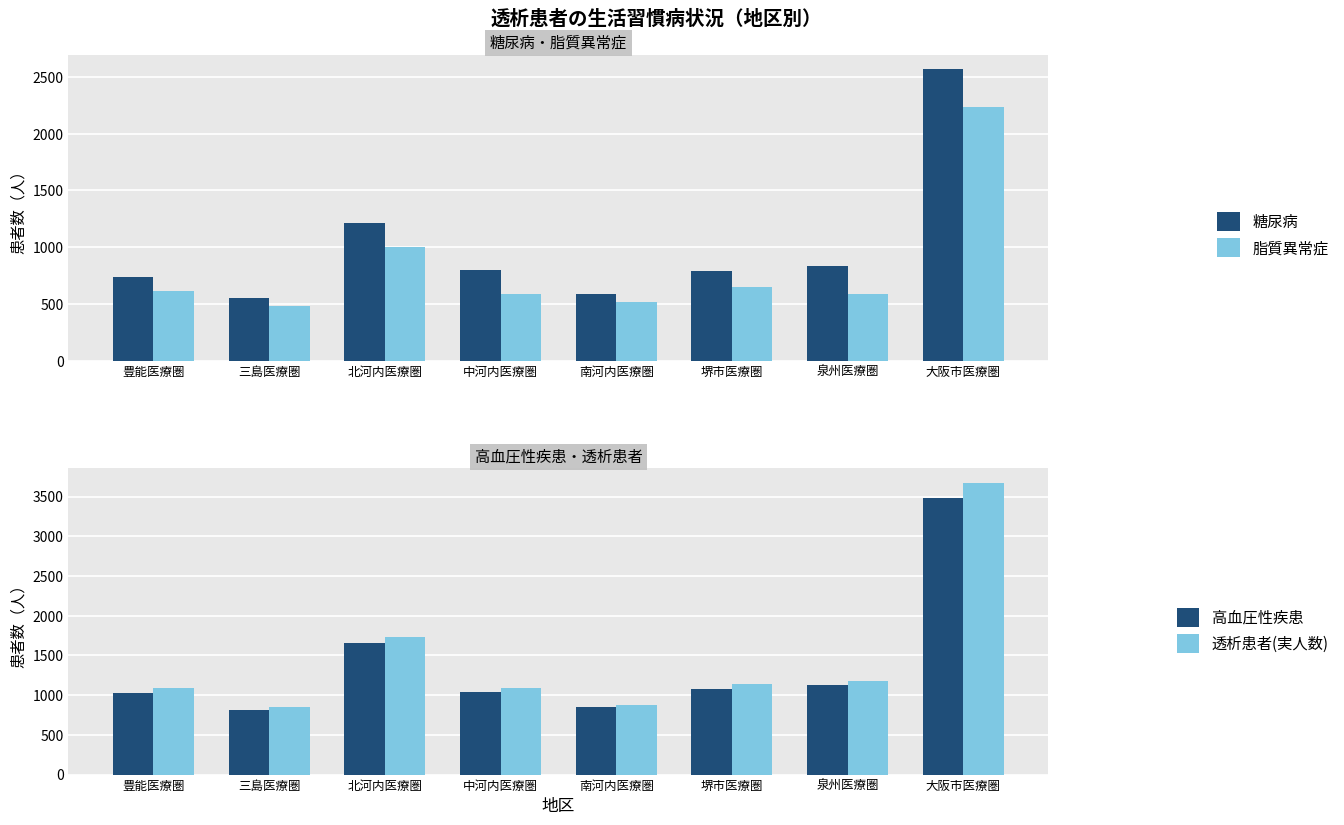

At 大阪市医療圏, list the series in order from largest to smallest.

透析患者(実人数), 高血圧性疾患, 糖尿病, 脂質異常症